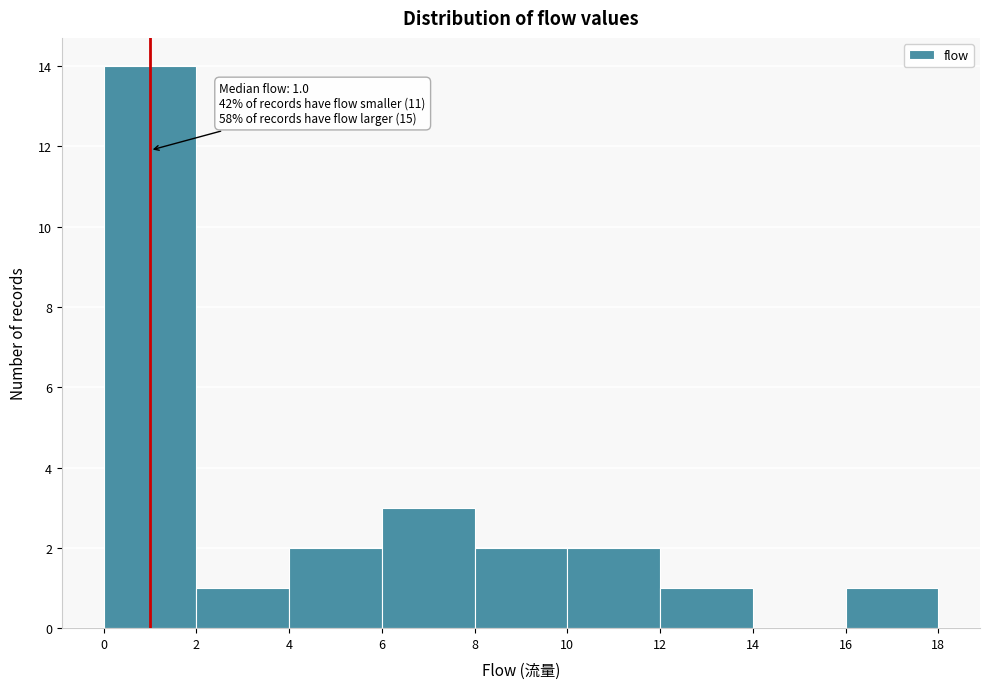

Over which range of the x-axis is the bar tallest?

0 to 2